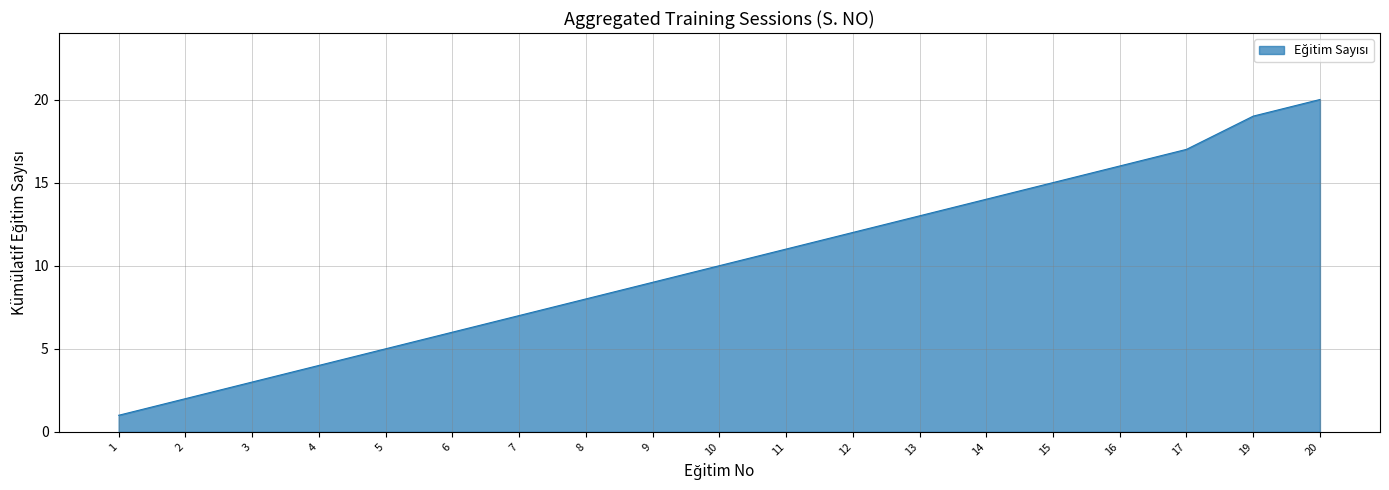

Between 17 and 15, which is larger?

17